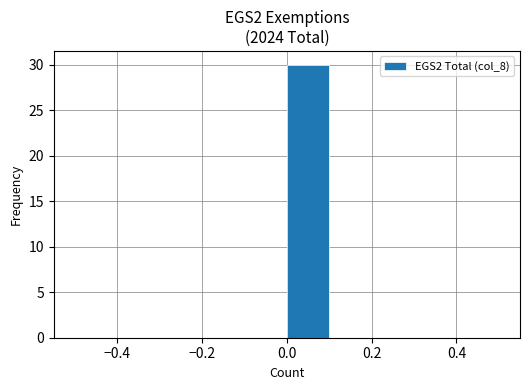

What is the height of the bar covering 0.0 to 0.1 on the x-axis? The values are not printed on the chart, so give them approximately, as read against the axis.

30